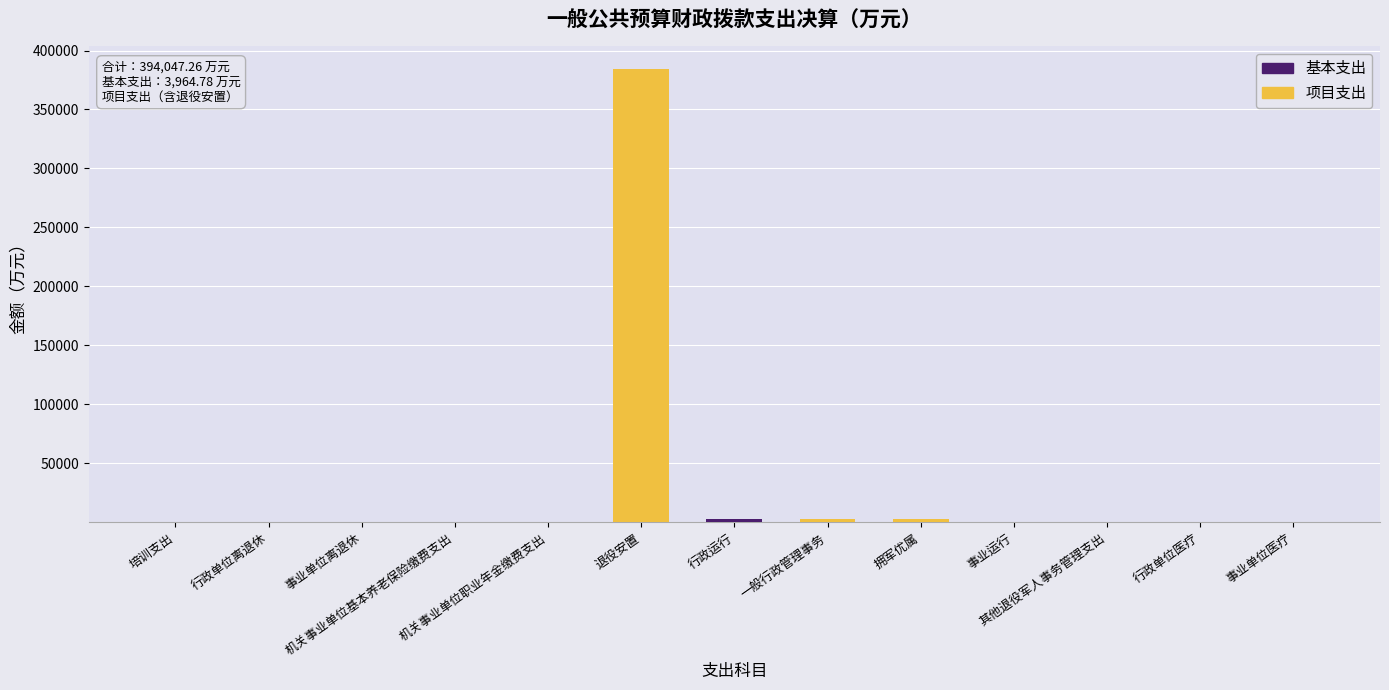

The 项目支出 series shows 0.0 at 行政单位离退休. True or false?

True